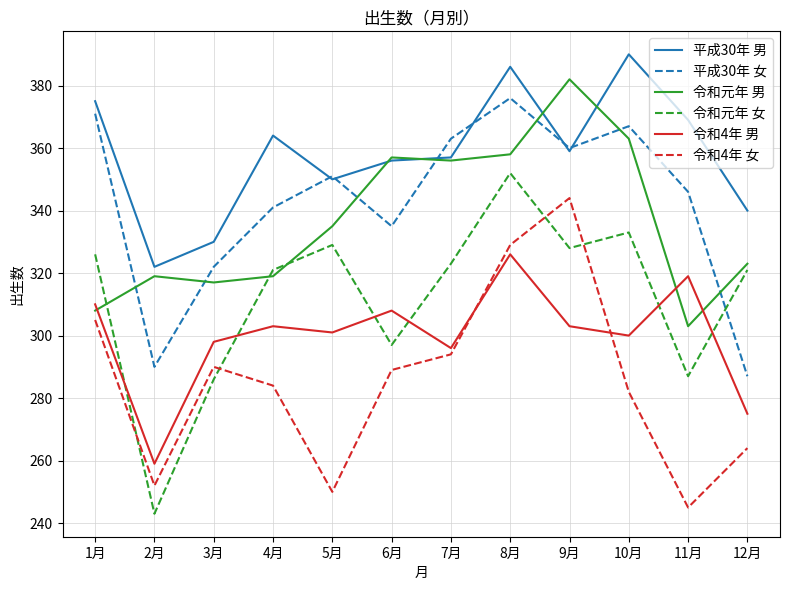

The value of 平成30年 女 at 4月 is 341. True or false?

True